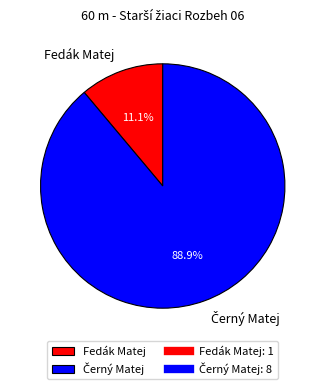

Is there any slice that represents more than half of the pie?

Yes